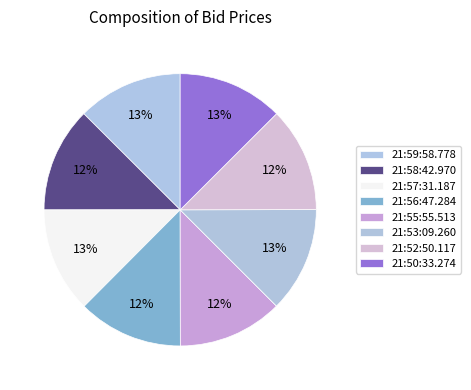

The 21:56:47.284 slice represents 12% of the pie. True or false?

True